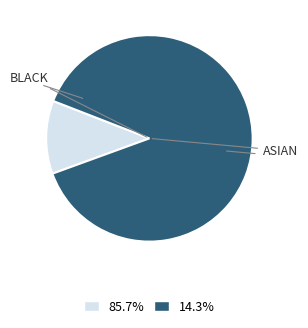

Is there any slice that represents more than half of the pie?

Yes